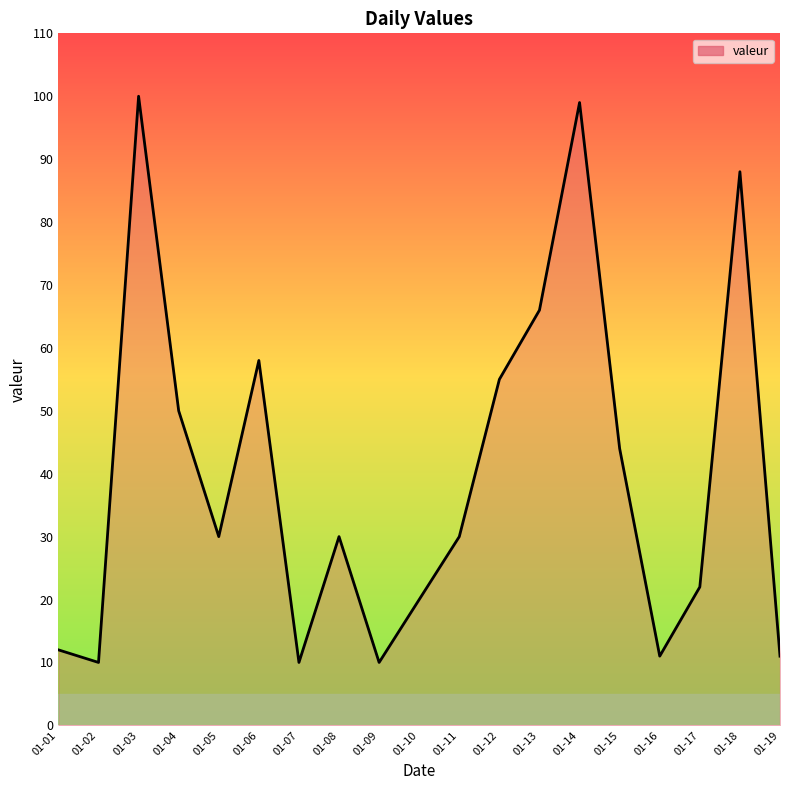

What is the maximum value shown in the chart?

100